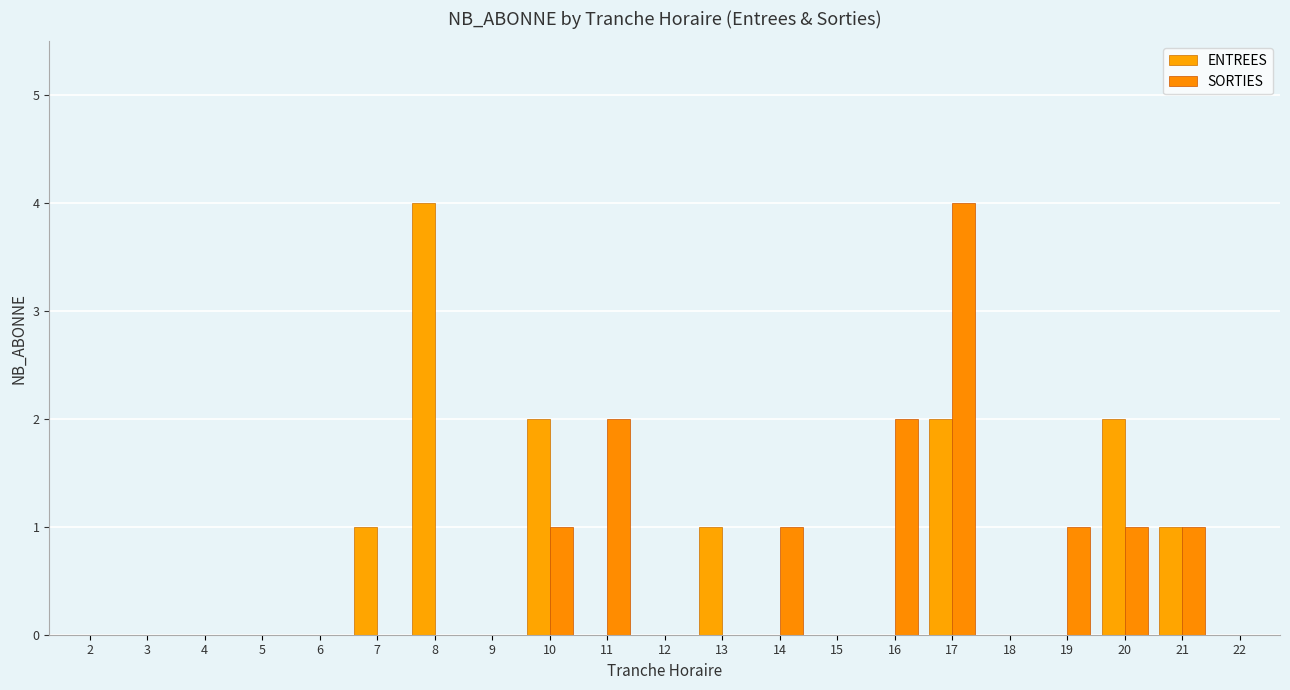

What is the total value across all series at 10?

3